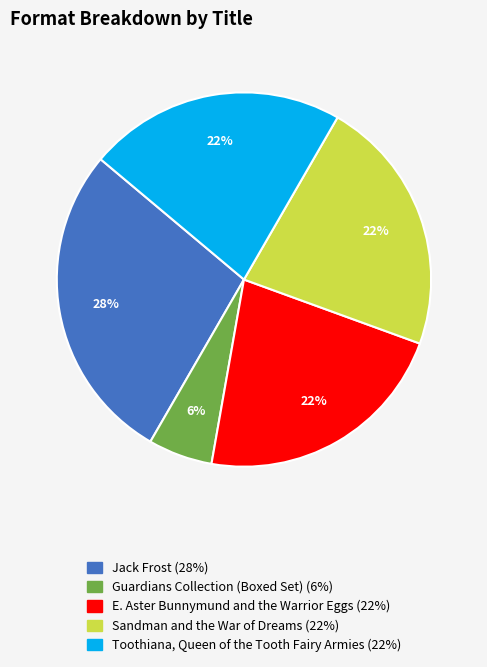

Is it true that E. Aster Bunnymund and the Warrior Eggs is 22% of the pie?

True